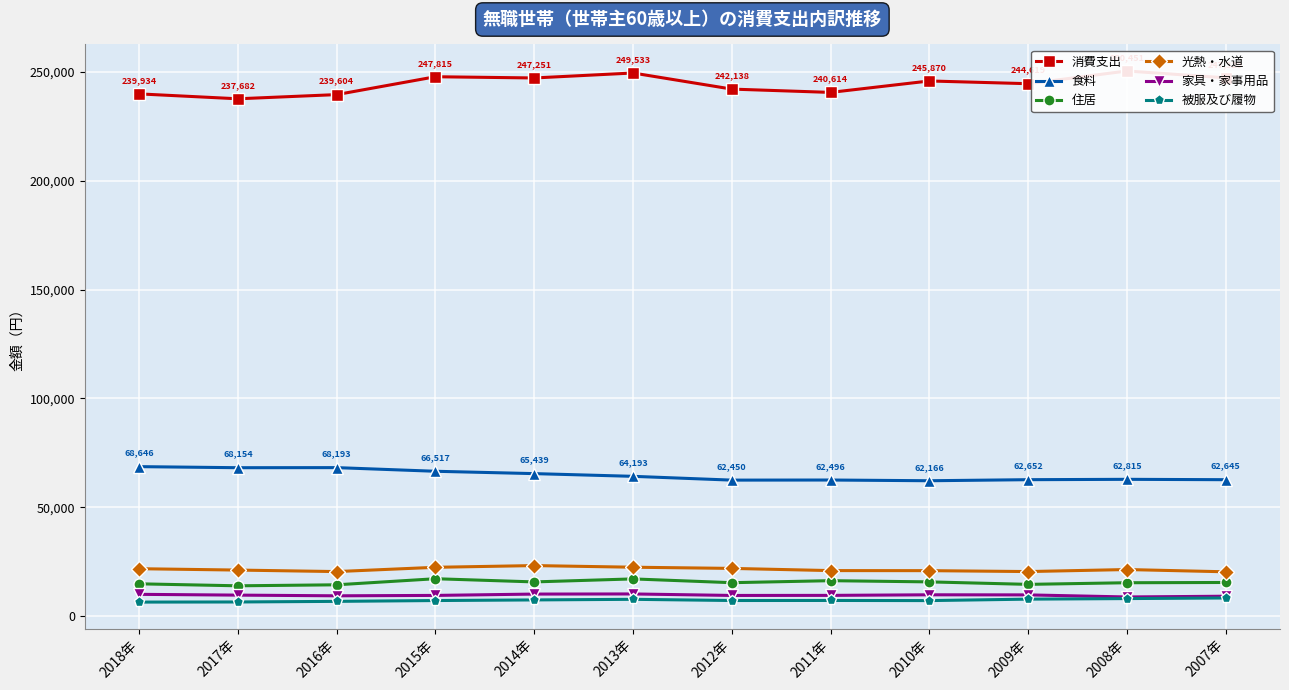

What is the total value across all series at 2012年?

358373